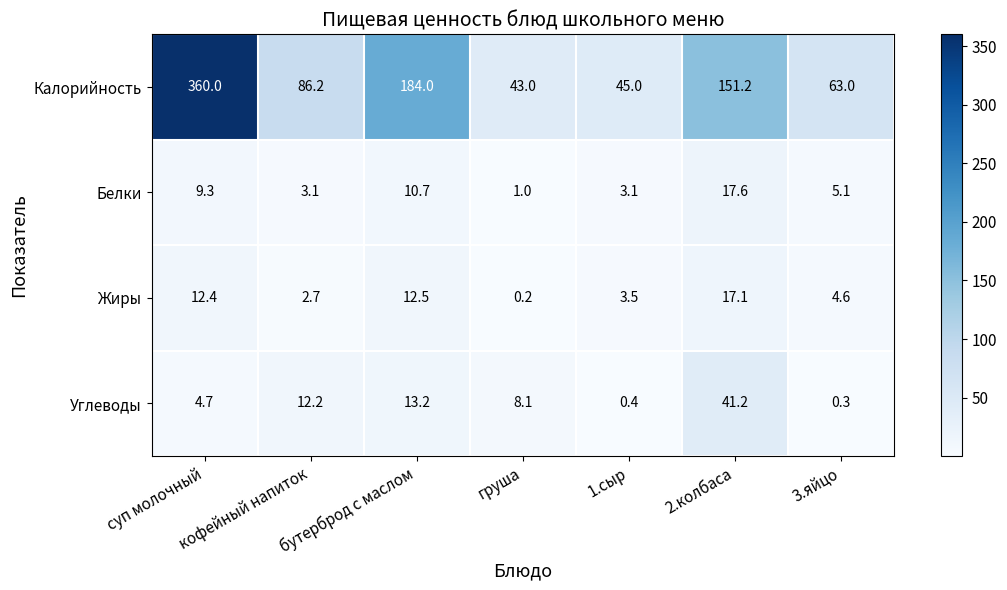

Which series has the largest total across all categories?

Калорийность